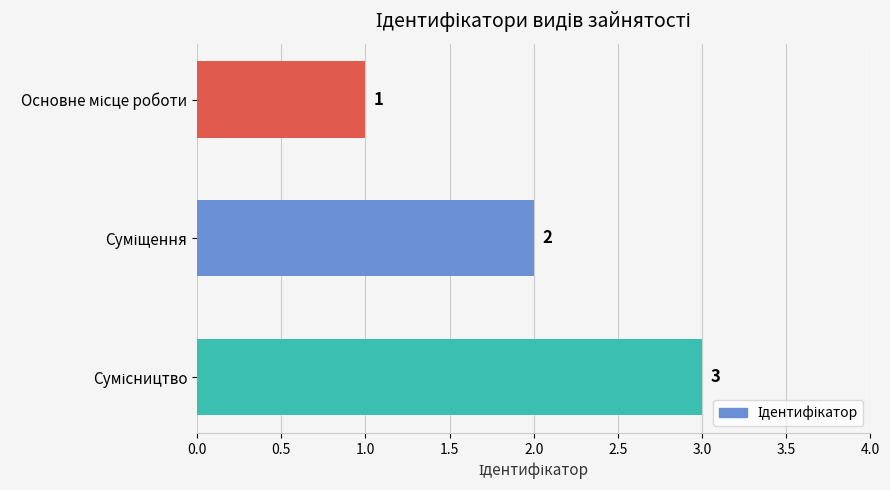

What is the greatest value displayed?

3